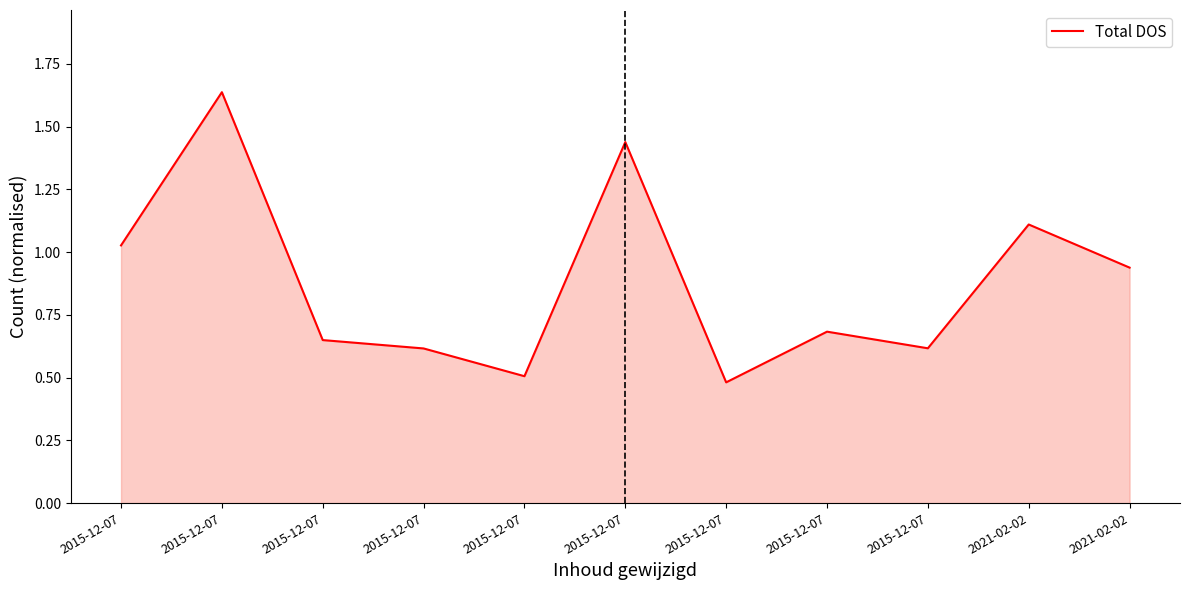

List the labels in order of value, smallest first.

2015-12-07, 2015-12-07, 2015-12-07, 2015-12-07, 2015-12-07, 2015-12-07, 2021-02-02, 2015-12-07, 2021-02-02, 2015-12-07, 2015-12-07